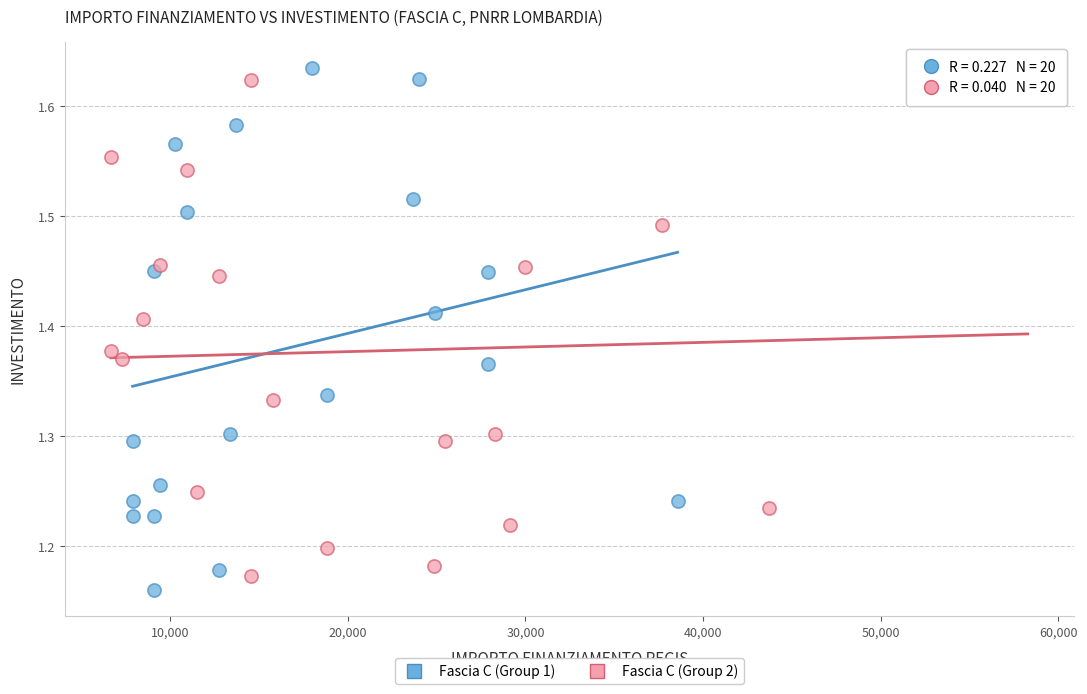

What are all the series names shown in the legend?

Fascia C (Group 1), Fascia C (Group 2)